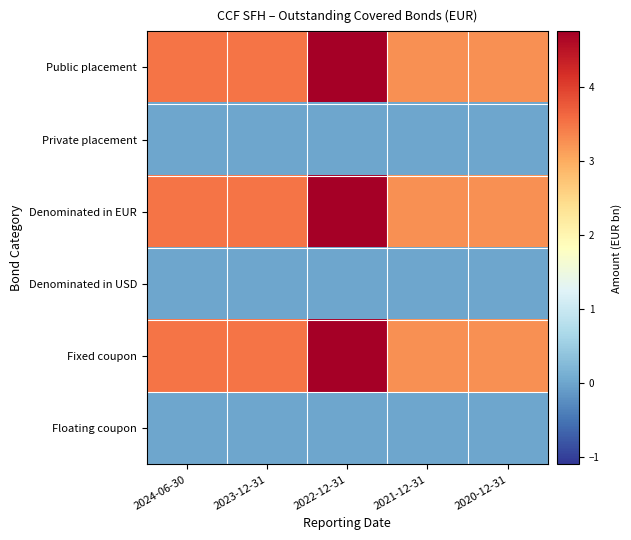

What is the greatest value displayed?

4.8